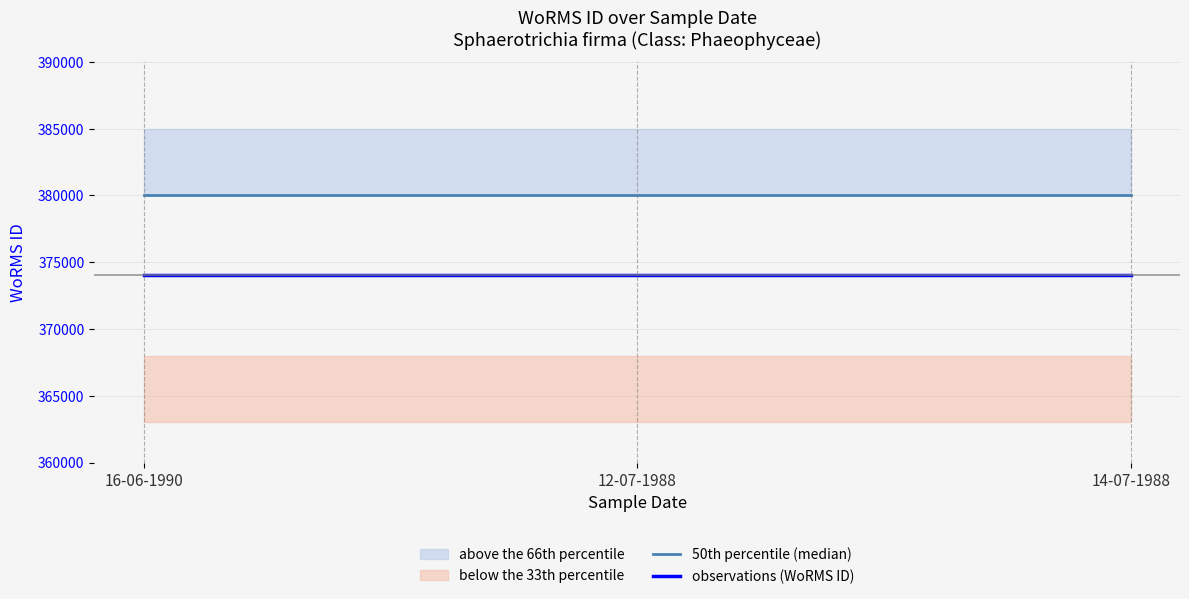

At which label is 50th percentile (median) closest to 380000?

16-06-1990